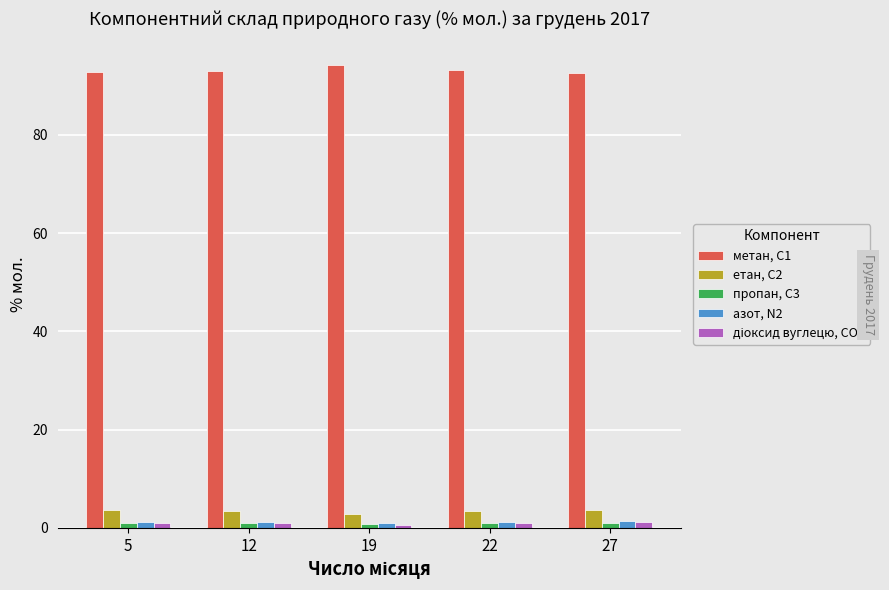

The азот, N2 series shows 1.2 at 22. True or false?

True